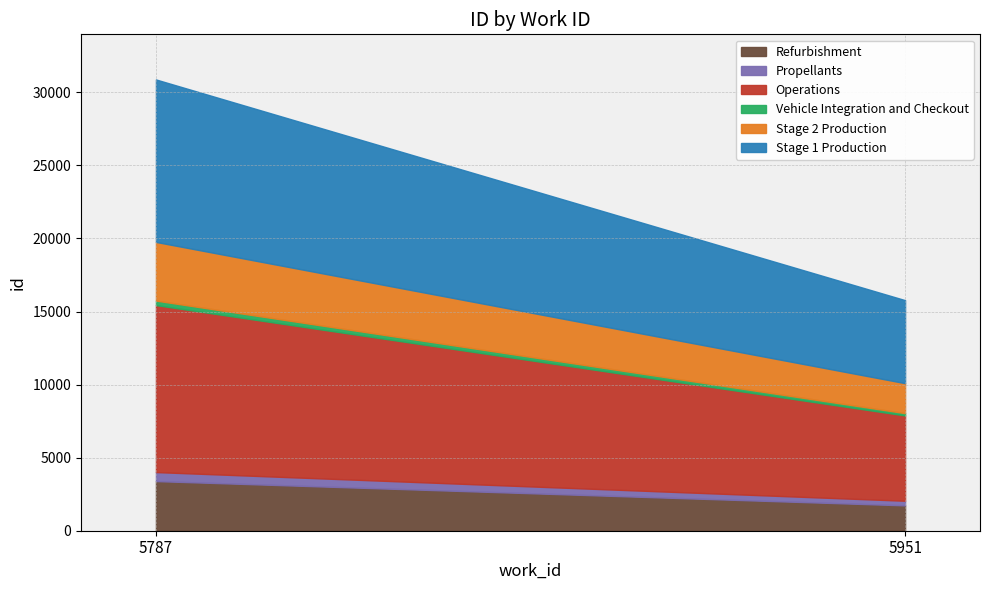

Count the number of values greater than 15442.

1